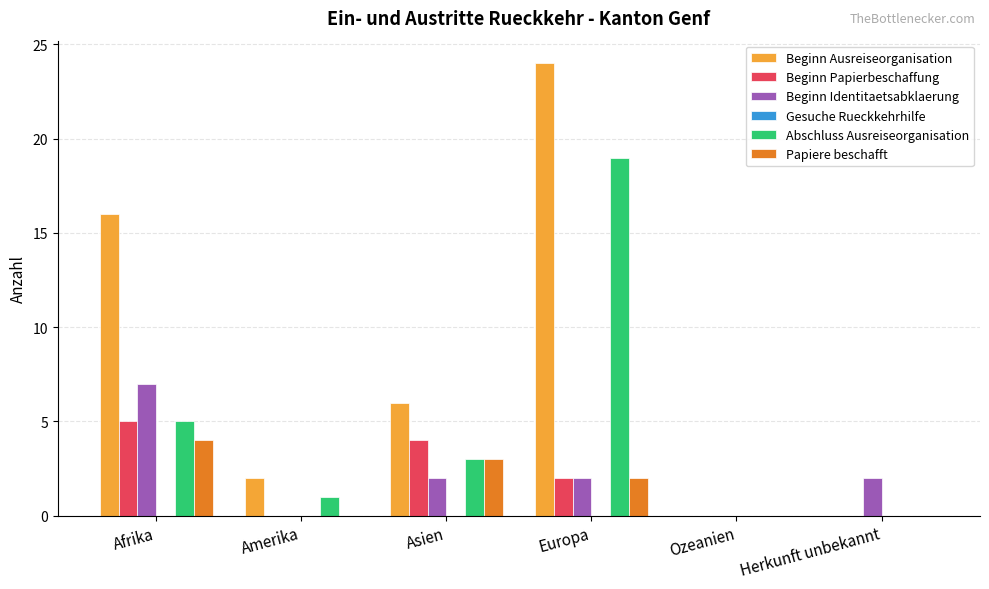

What is the difference between the Abschluss Ausreiseorganisation values at Herkunft unbekannt and Asien?

3